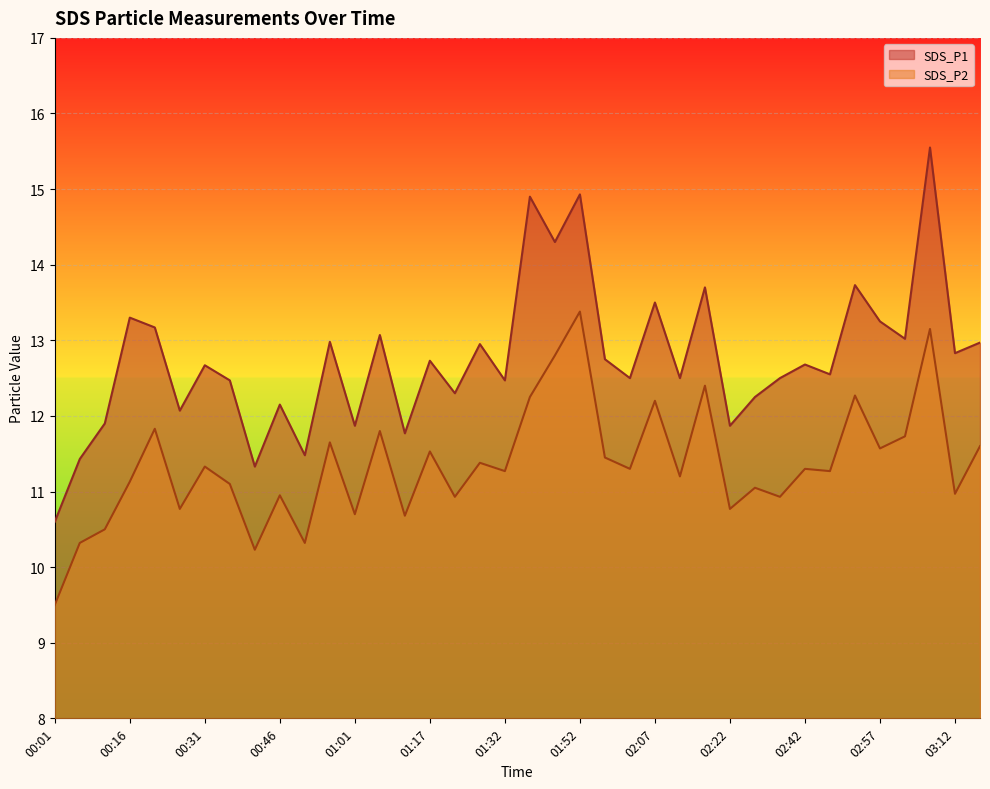

At which label does SDS_P2 first exceed 11?

00:16